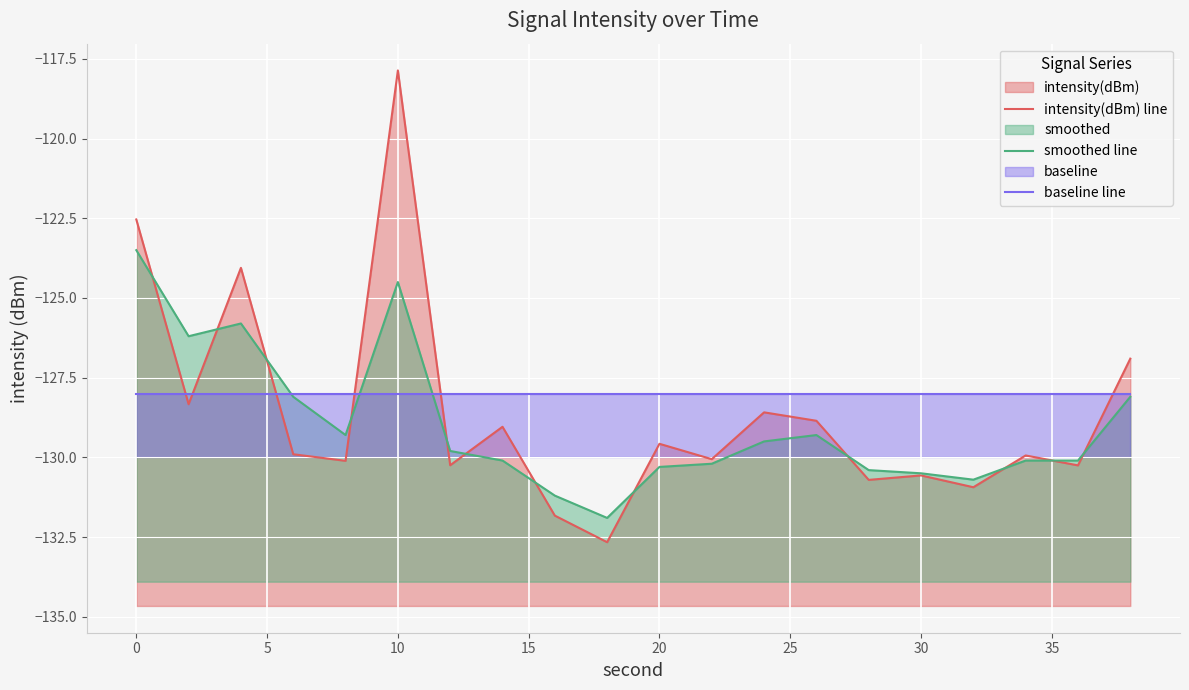

What is the average value of the intensity(dBm) line series?

-128.6